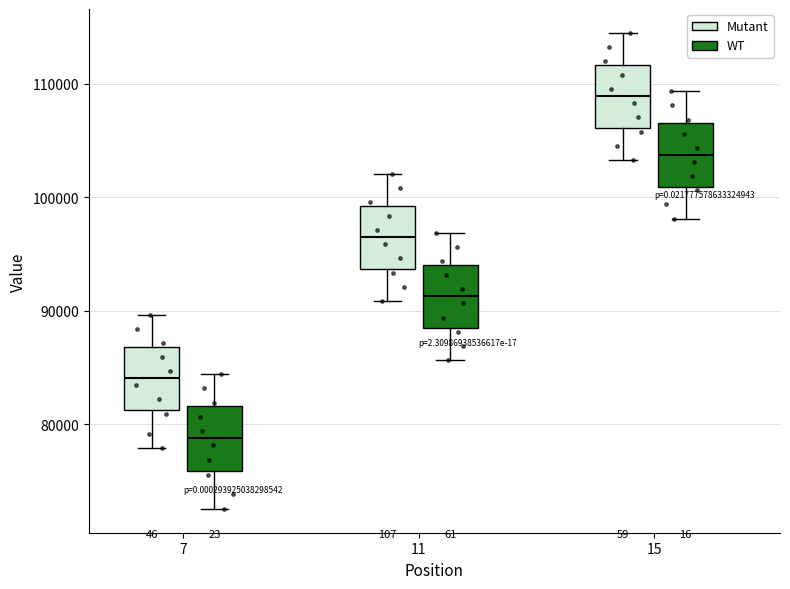

Reading left to right, read every box against the y-axis: the position of its median line, the range the box covers, and the ends of its whiskers. The values are not printed on the chart, so give them approximately, as read against the axis.

7 (Mutant): median 84000, box 81000 to 87000, whiskers 78000 to 90000
7 (WT): median 79000, box 76000 to 82000, whiskers 73000 to 84000
11 (Mutant): median 96000, box 94000 to 99000, whiskers 91000 to 102000
11 (WT): median 91000, box 88000 to 94000, whiskers 86000 to 97000
15 (Mutant): median 109000, box 106000 to 112000, whiskers 103000 to 115000
15 (WT): median 104000, box 101000 to 107000, whiskers 98000 to 109000